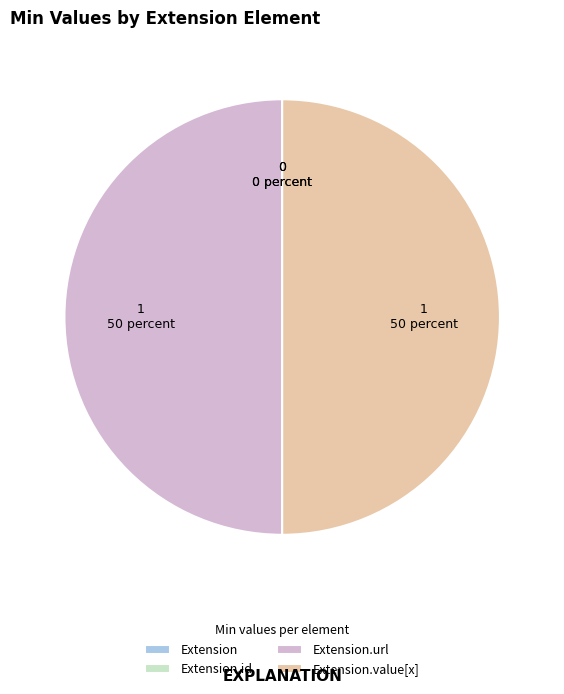

Is there a majority slice in this chart?

No